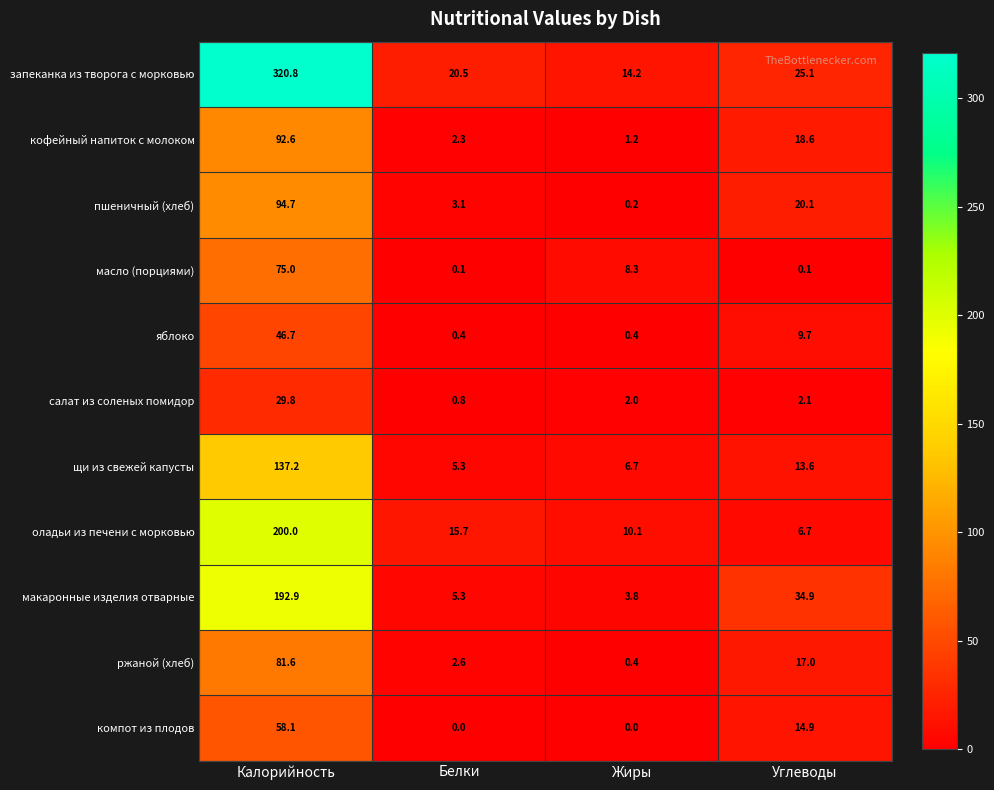

Read the ржаной (хлеб) value at Углеводы.

17.0